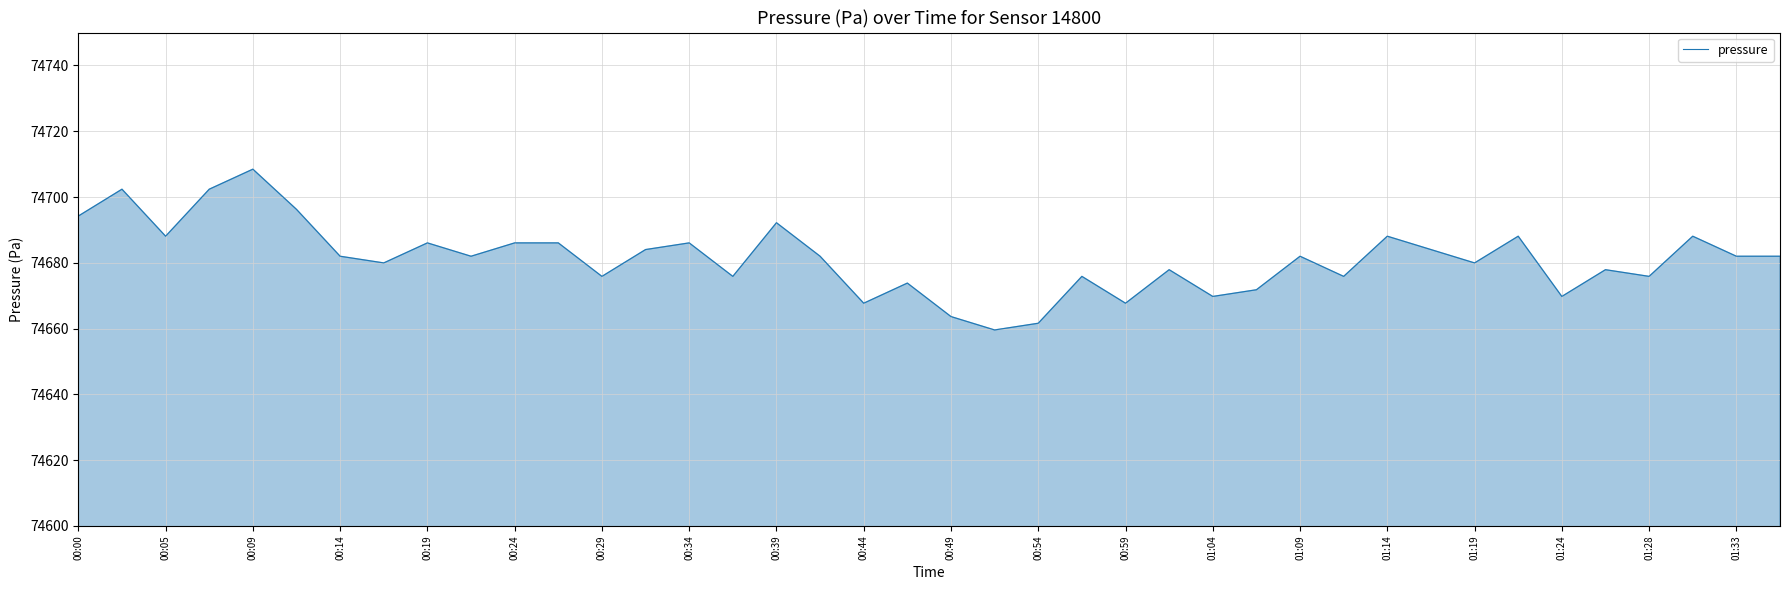

What is the minimum value shown in the chart?

74659.6